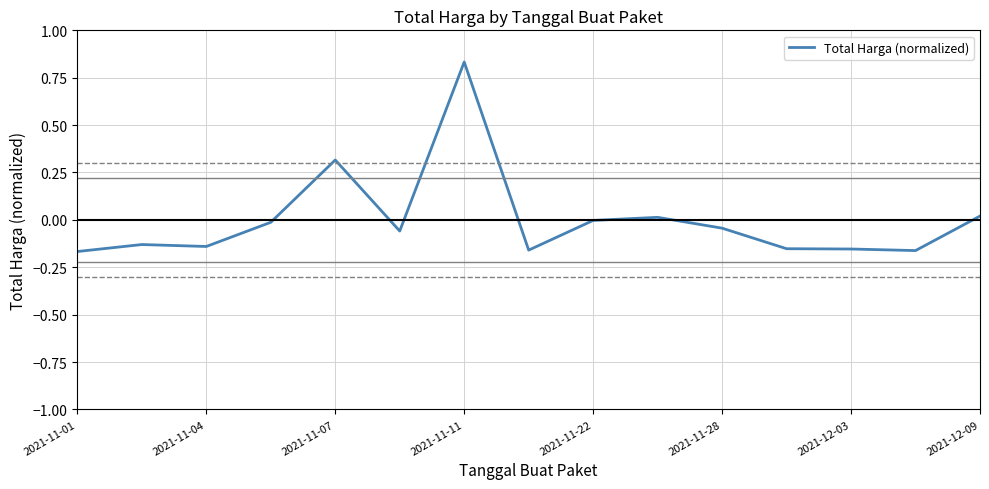

How many lines are shown in the chart?

1